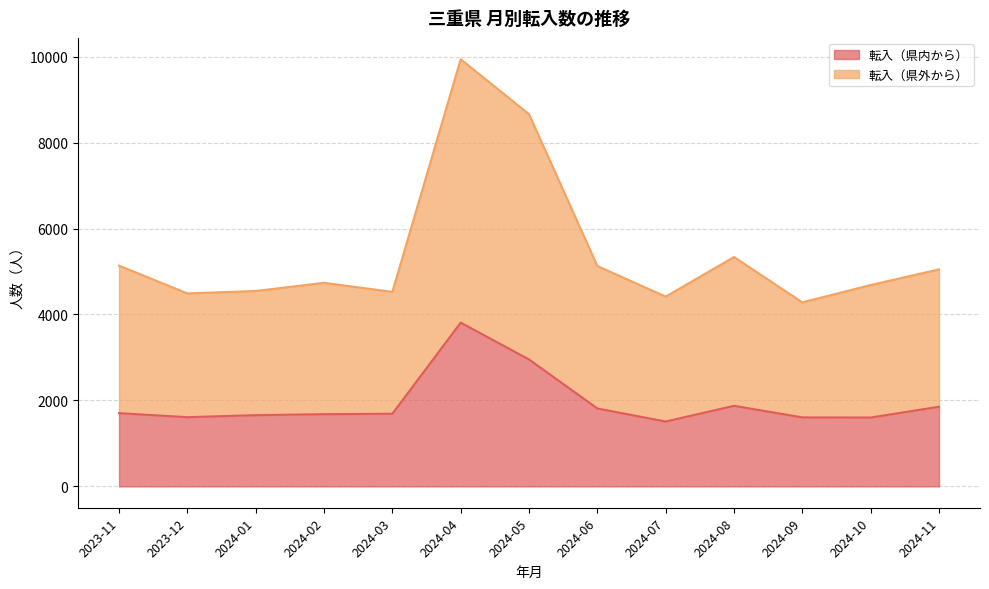

Which series has the largest total across all categories?

転入（県外から）